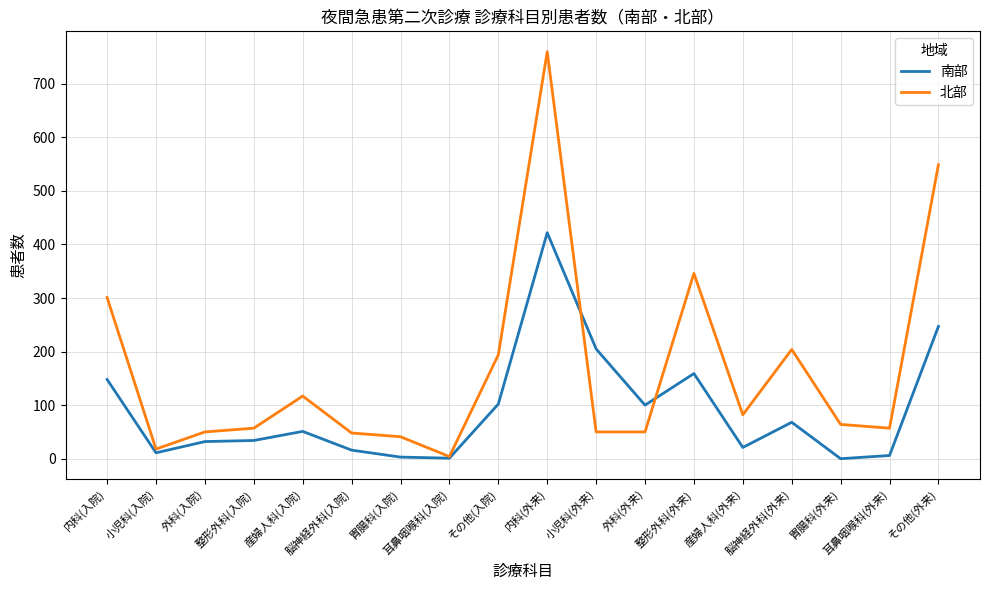

What is the greatest value displayed?

760